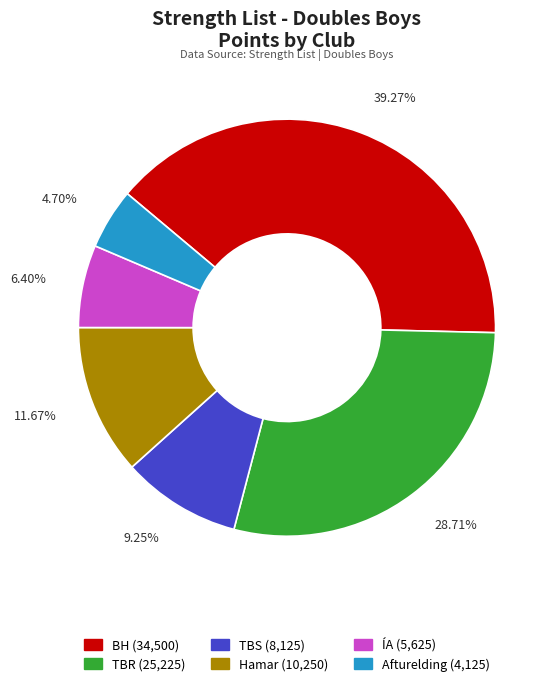

Between TBS and Hamar, which is larger?

Hamar